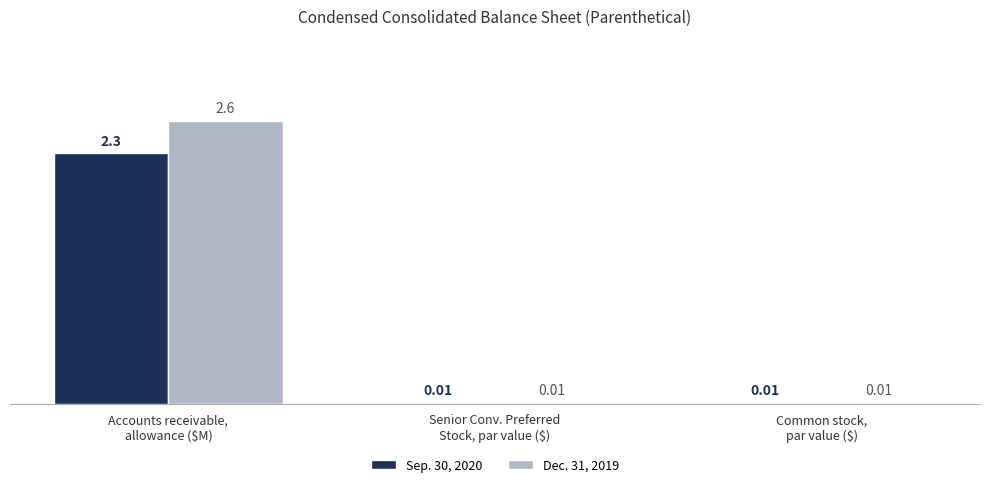

Are the bars grouped side by side (vs. stacked)?

Yes